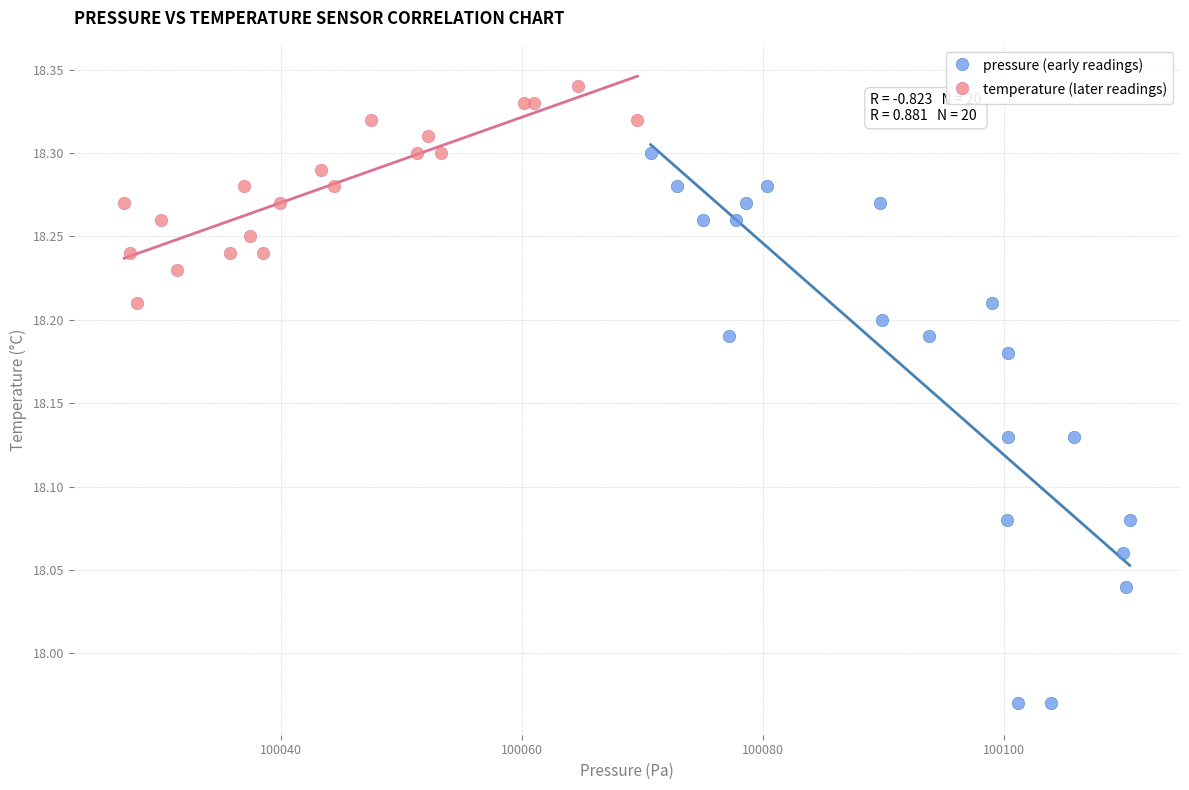

Which series has the largest Y range (max minus min)?

pressure (early readings)